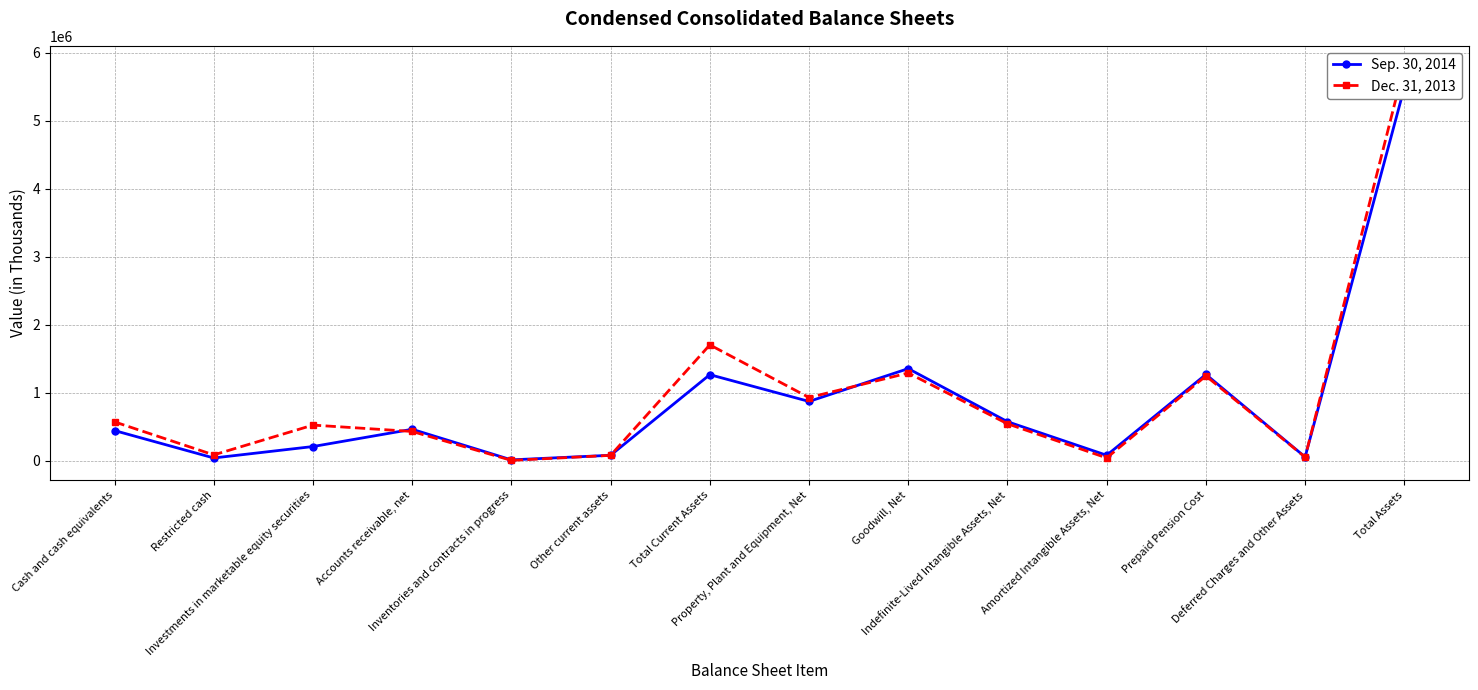

True or false: Sep. 30, 2014 and Dec. 31, 2013 cross at least once.

True